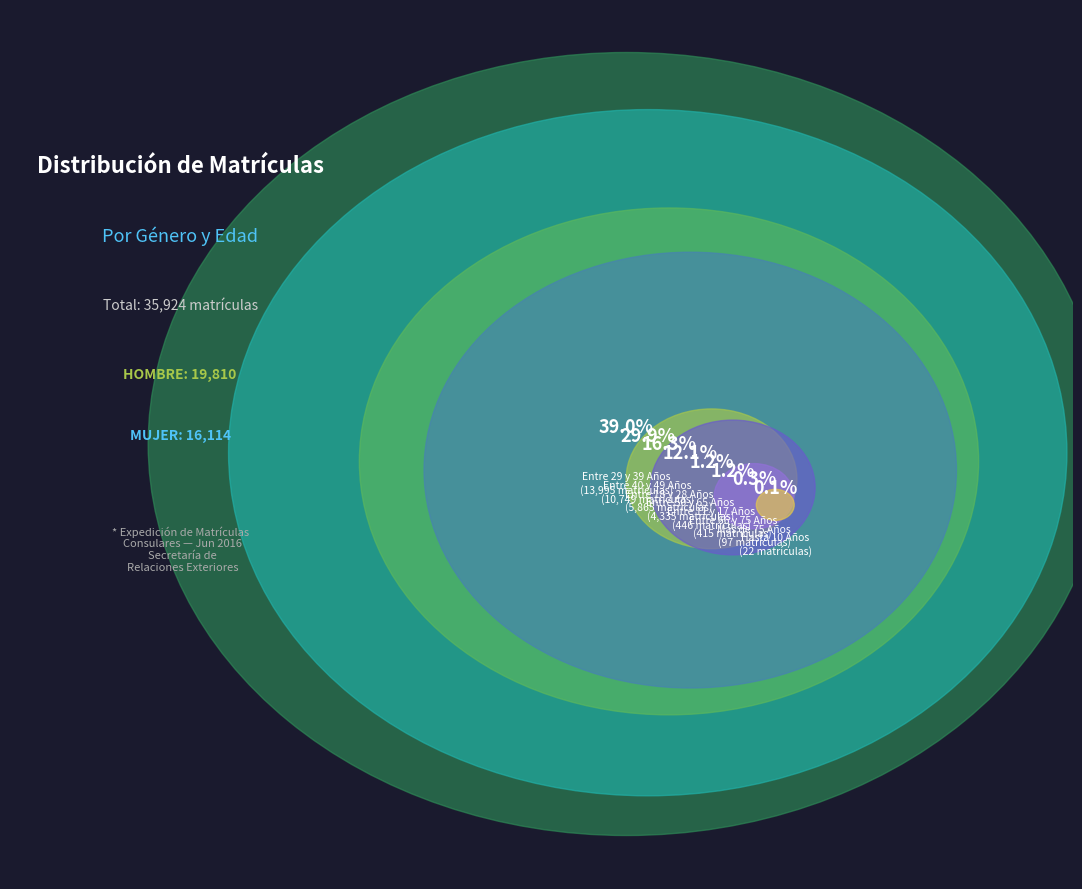

Which slice is the smallest?

HOMBRE
Hasta 10 Años